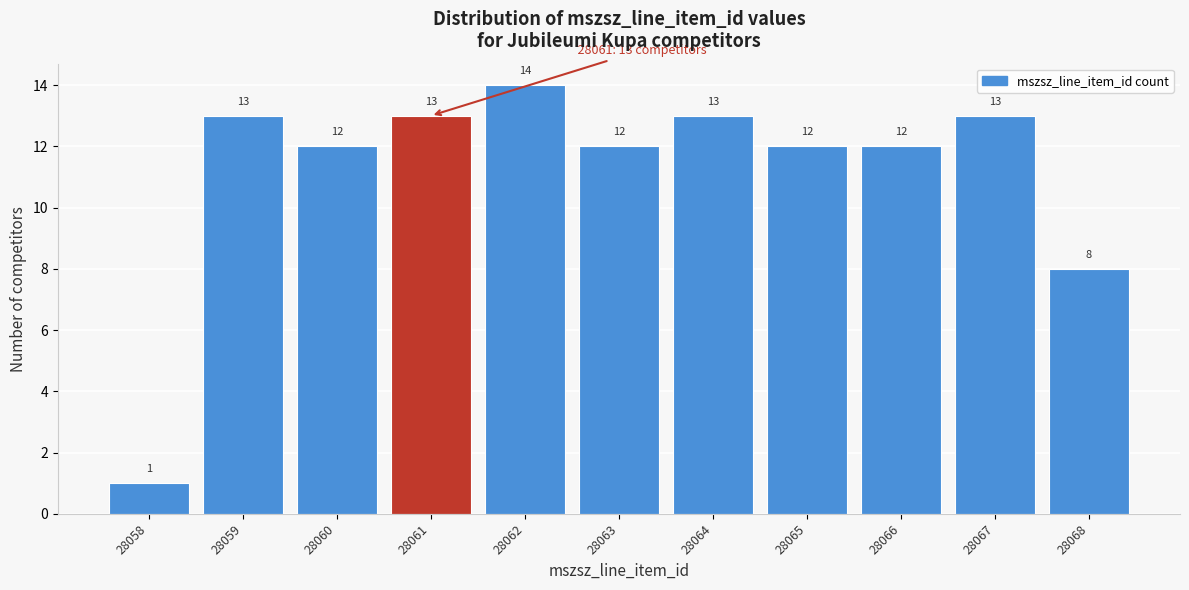

Reading left to right, extract all data points from this chart.

1	13	12	13	14	12	13	12	12	13	8